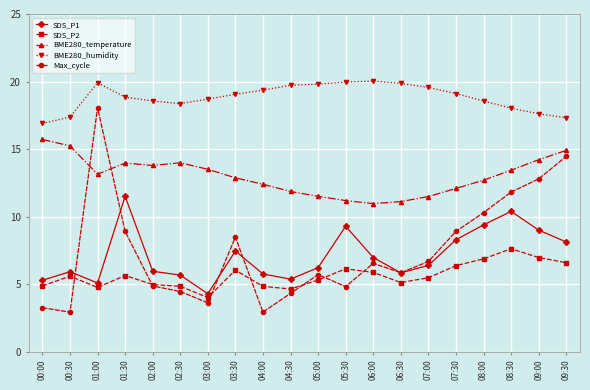

Does the chart display data point markers on the line(s)?

Yes